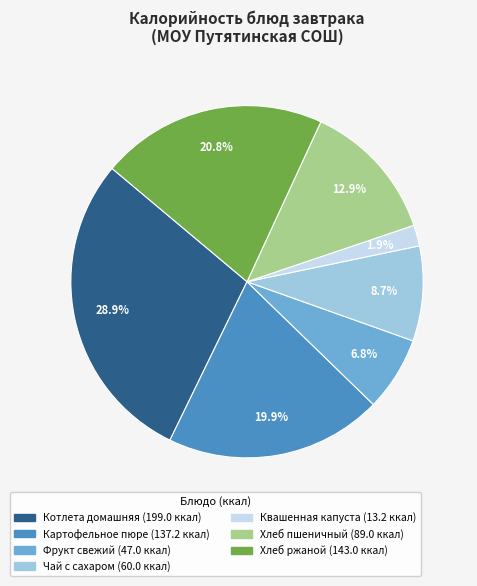

What portion of the pie excludes Картофельное пюре?

80.1%